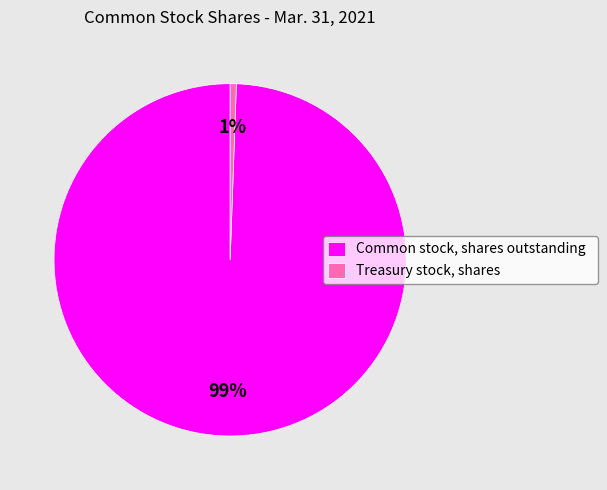

Which slice is the smallest?

Treasury stock, shares